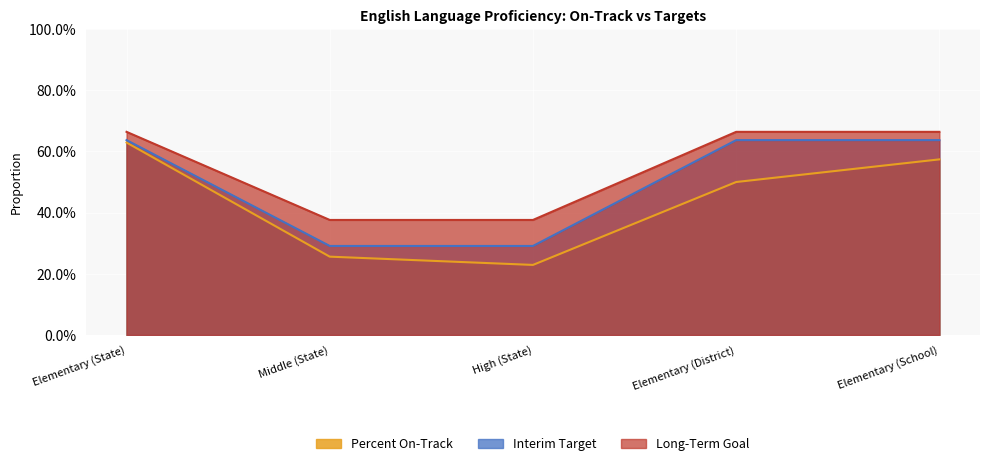

What is the label of the 2nd point from the left?

Middle (State)